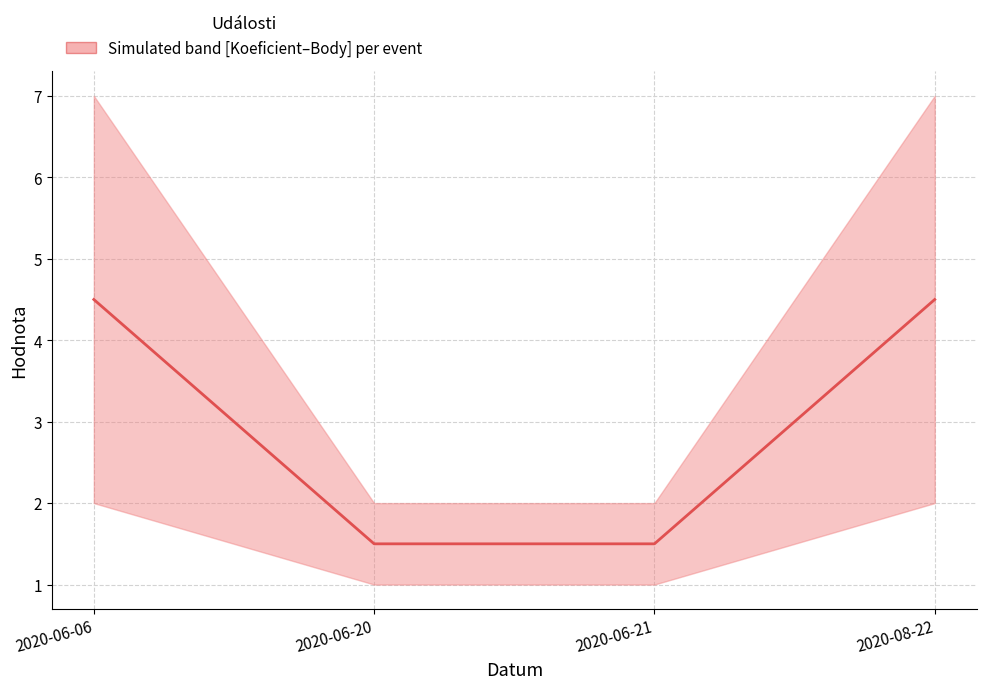

List the labels in order of value, largest first.

2020-06-06, 2020-08-22, 2020-06-20, 2020-06-21